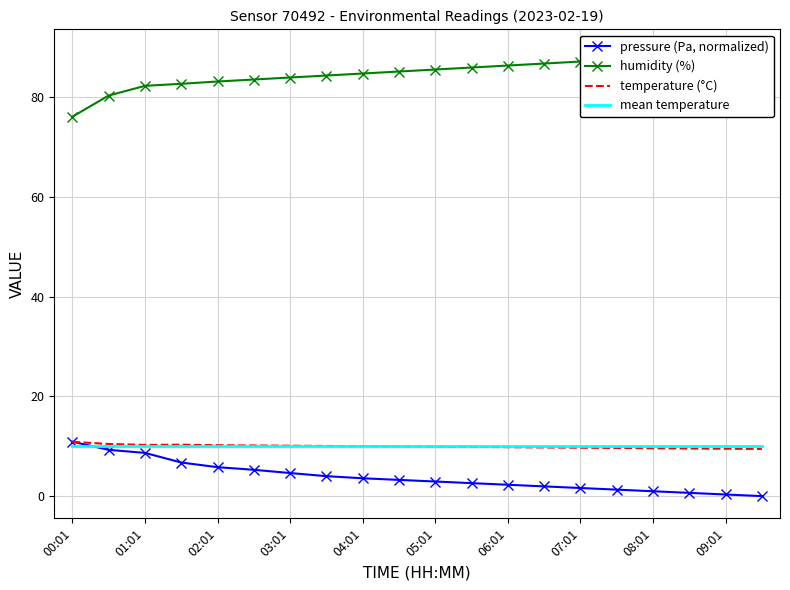

The pressure (Pa, normalized) series shows 6.2 at 07:01. True or false?

False